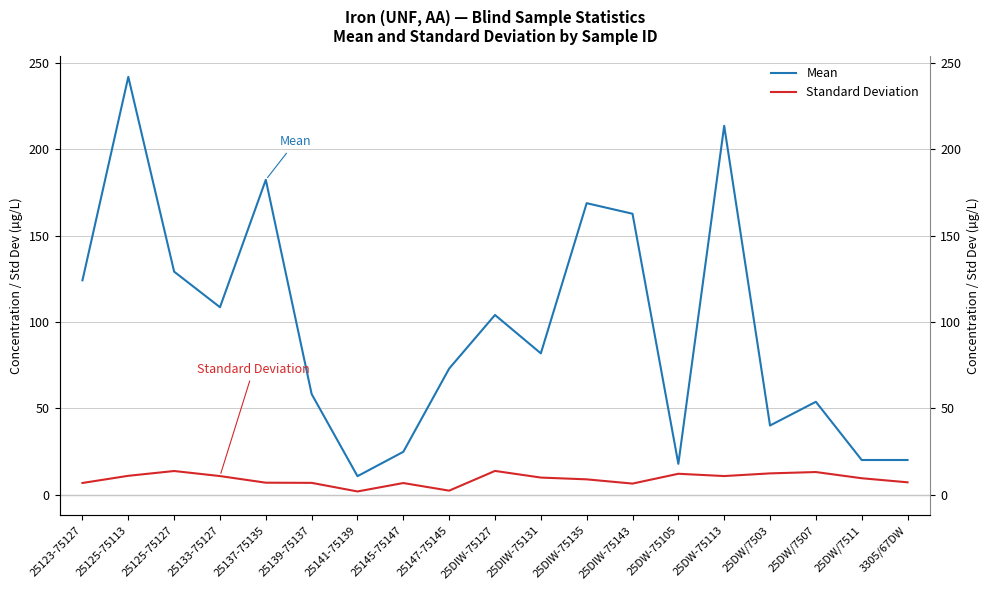

What is the difference between the Standard Deviation values at 25DIW-75131 and 25DW/7507?

3.2